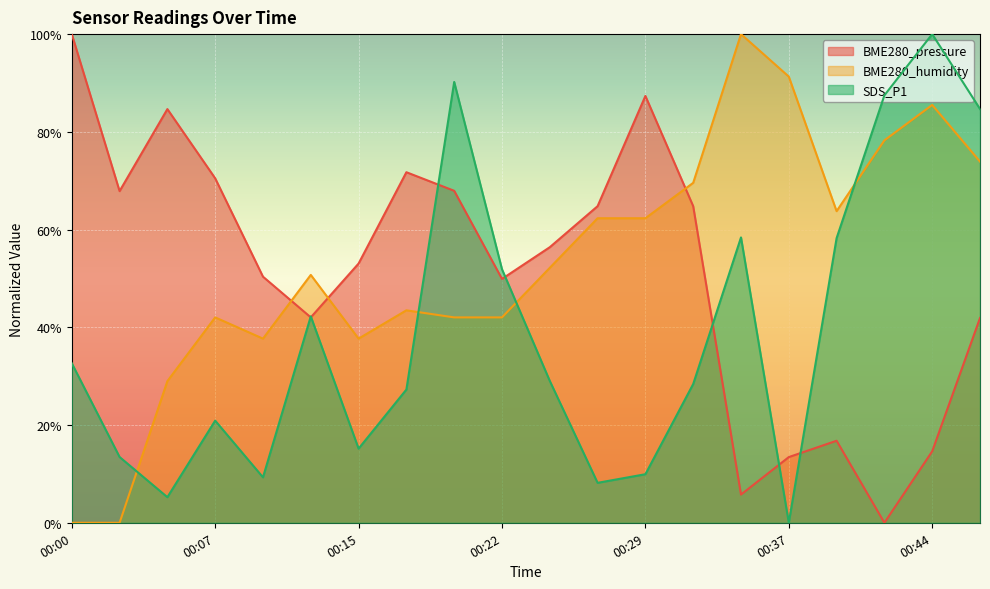

Reading left to right, list all the values displayed in this chart.

BME280_pressure: 00:00=100.0	00:02=67.9	00:05=84.7	00:07=70.5	00:10=50.4	00:12=42.0	00:15=53.0	00:17=71.7	00:19=67.9	00:22=49.9	00:24=56.4	00:27=64.8	00:29=87.3	00:32=64.8	00:34=5.8	00:37=13.4	00:39=16.8	00:42=0.0	00:44=14.6	00:46=41.9
BME280_humidity: 00:00=0.0	00:02=0.0	00:05=29.0	00:07=42.0	00:10=37.7	00:12=50.7	00:15=37.7	00:17=43.5	00:19=42.0	00:22=42.0	00:24=52.2	00:27=62.3	00:29=62.3	00:32=69.6	00:34=100.0	00:37=91.3	00:39=63.8	00:42=78.3	00:44=85.5	00:46=73.9
SDS_P1: 00:00=32.6	00:02=13.5	00:05=5.2	00:07=20.9	00:10=9.3	00:12=42.2	00:15=15.2	00:17=27.3	00:19=90.2	00:22=51.9	00:24=29.0	00:27=8.2	00:29=9.9	00:32=28.4	00:34=58.4	00:37=0.0	00:39=58.2	00:42=87.5	00:44=100.0	00:46=84.7